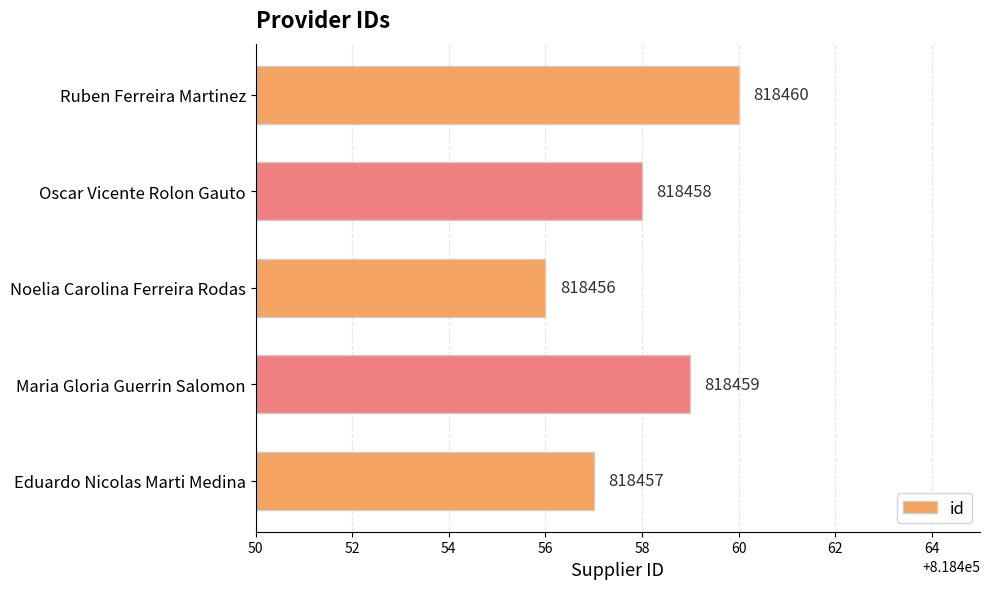

What is the smallest value displayed?

818456